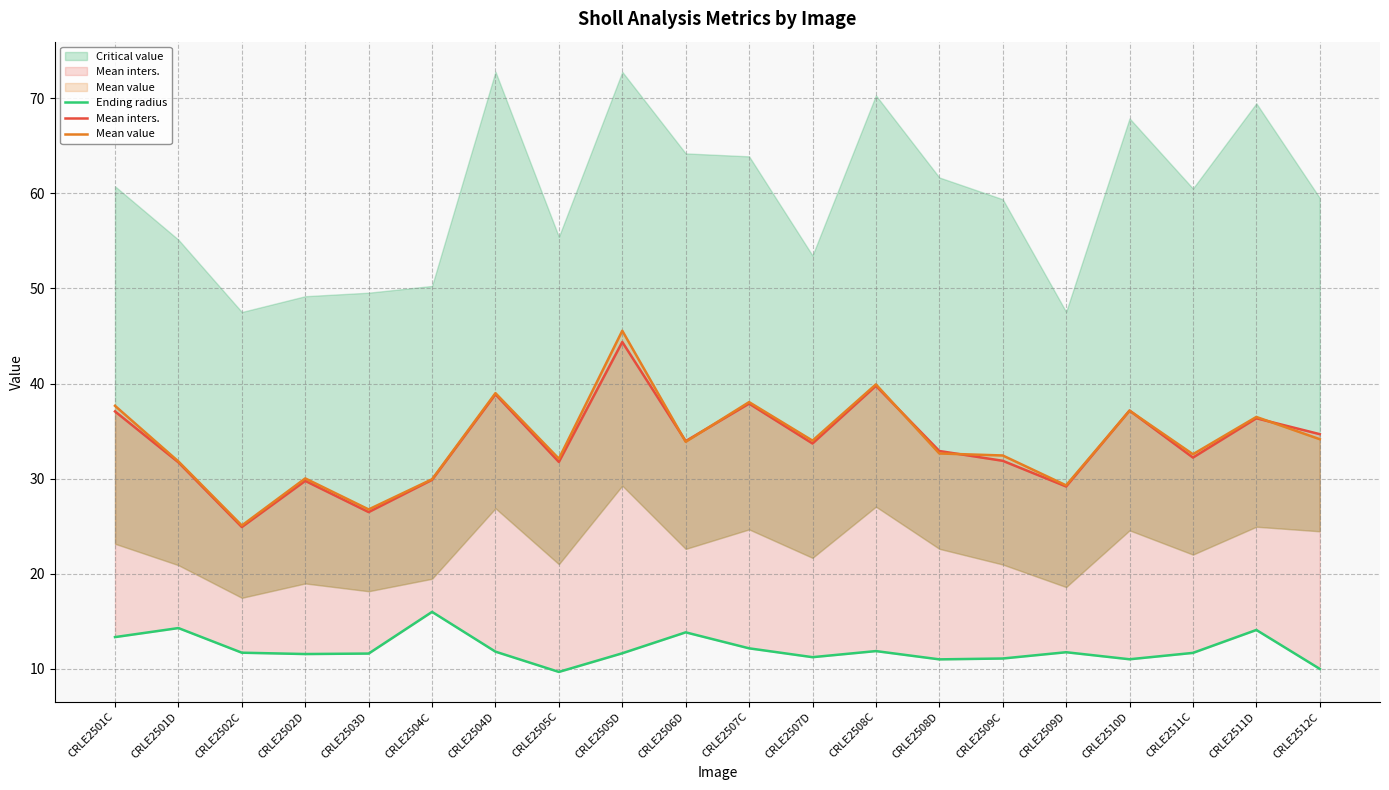

Where do Mean inters. and Mean value first cross each other?

CRLE2505D and CRLE2506D